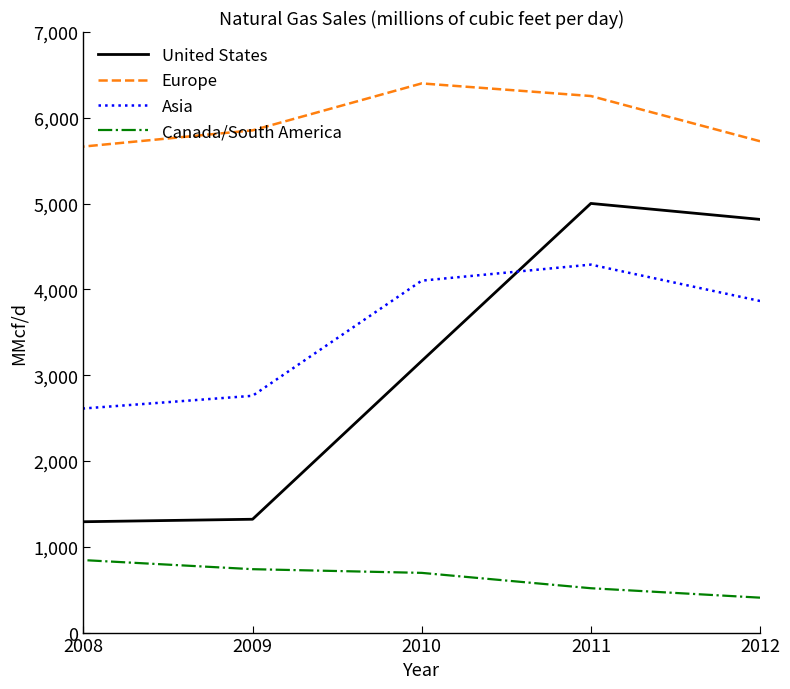

How many interior local peaks does the Europe series have?

1